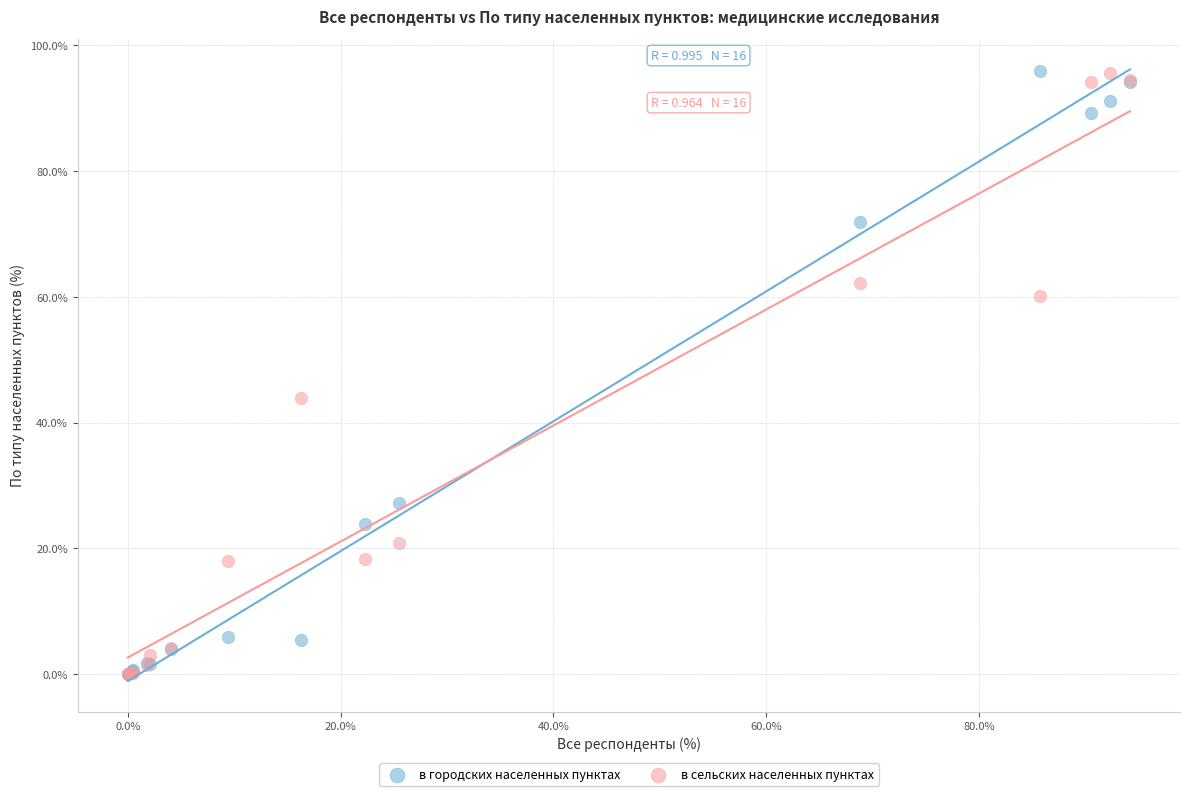

In the в городских населенных пунктах series, what Y value is closest to 47?

27.3